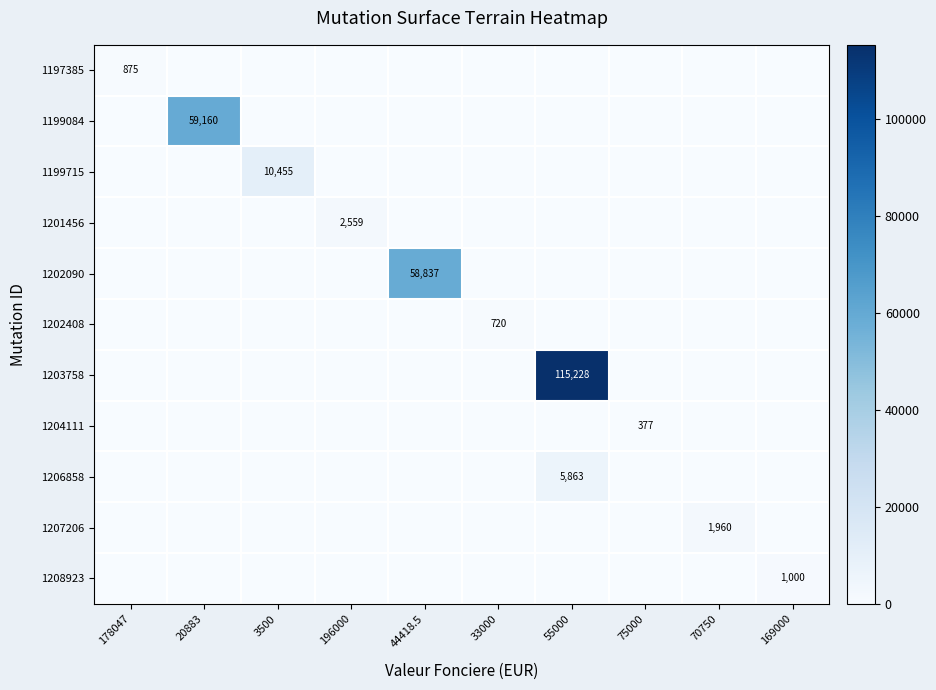

Is it true that 1207206 equals 1960 at 70750?

True